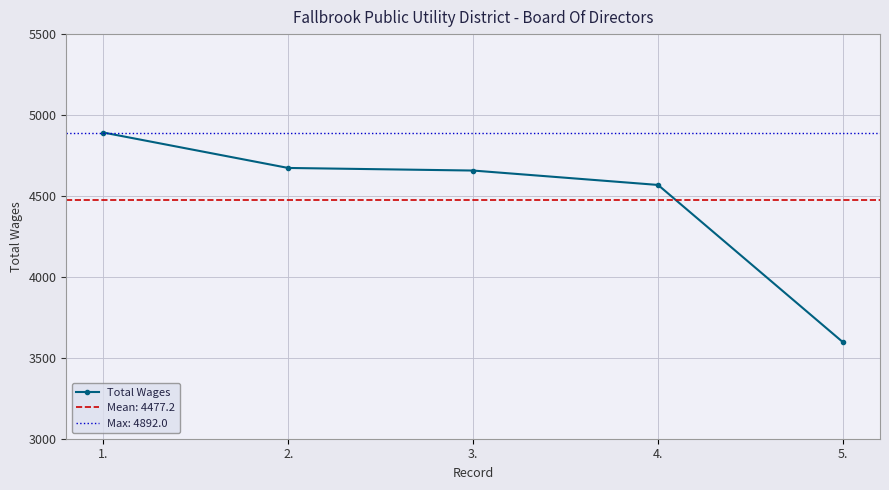

The value at 3. is 2796. True or false?

False